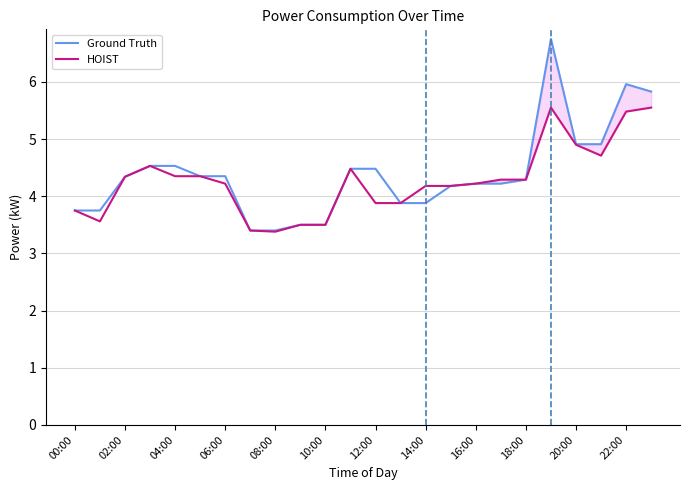

What is the maximum value for Ground Truth?

6.8